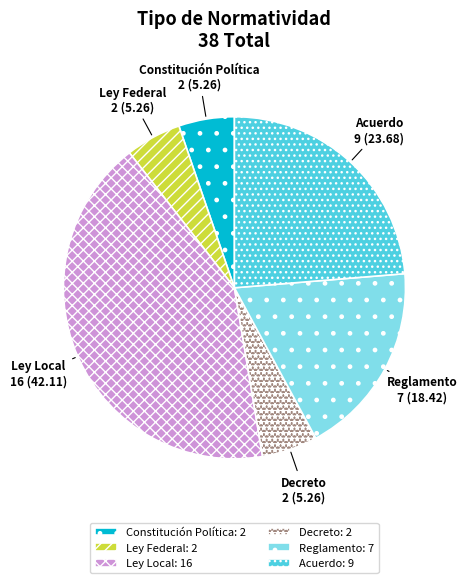

Is it true that Reglamento is 18% of the pie?

True